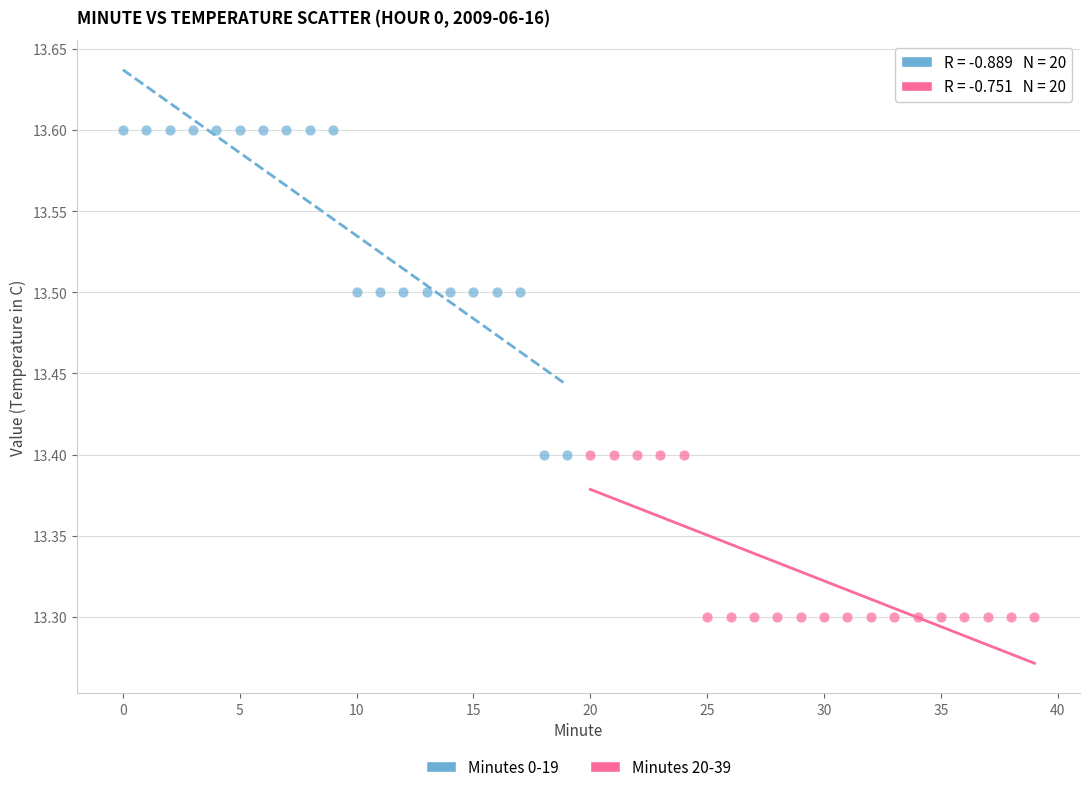

Which series reaches the minimum Y coordinate?

Minutes 20-39